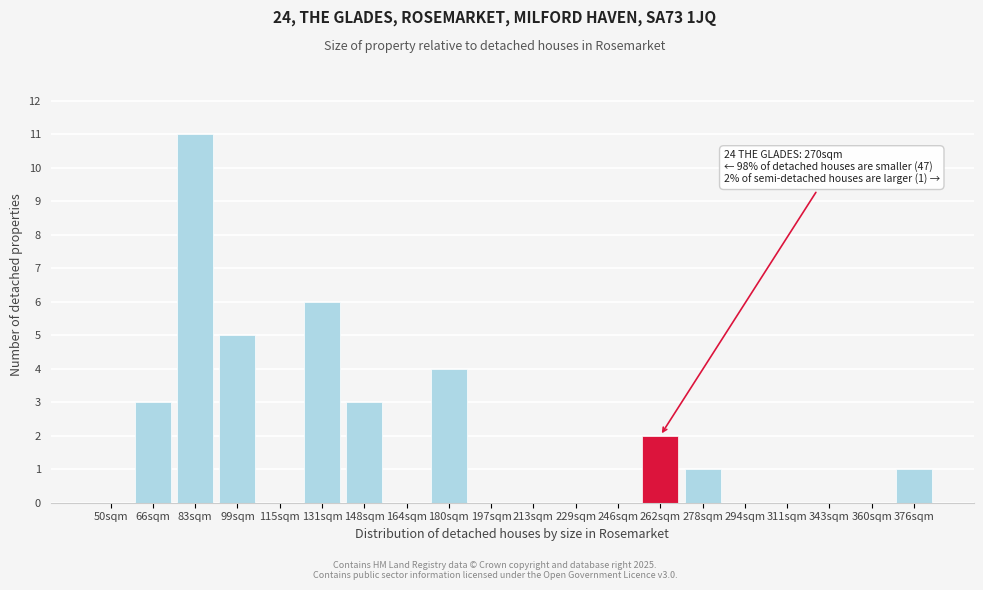

Reading left to right, extract all data points from this chart.

50sqm=0	66sqm=3	83sqm=11	99sqm=5	115sqm=0	131sqm=6	148sqm=3	164sqm=0	180sqm=4	197sqm=0	213sqm=0	229sqm=0	246sqm=0	262sqm=2	278sqm=1	294sqm=0	311sqm=0	343sqm=0	360sqm=0	376sqm=1